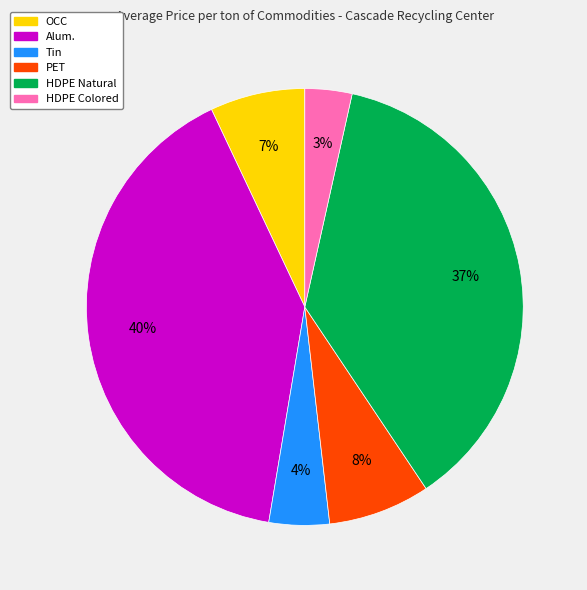

Which slice is the smallest?

HDPE Colored